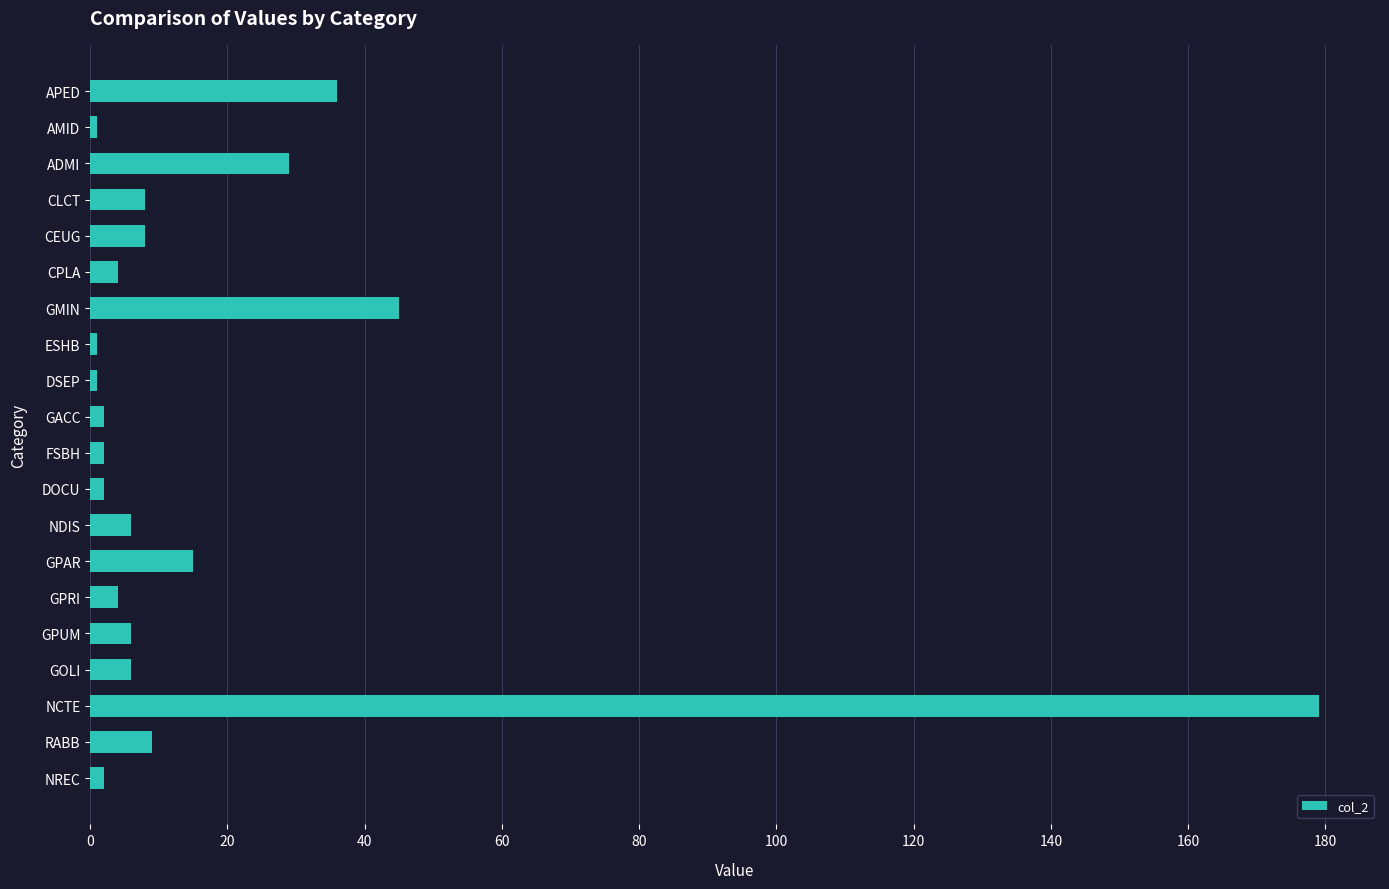

Reading bottom to top, extract all data points from this chart.

NREC=2	RABB=9	NCTE=179	GOLI=6	GPUM=6	GPRI=4	GPAR=15	NDIS=6	DOCU=2	FSBH=2	GACC=2	DSEP=1	ESHB=1	GMIN=45	CPLA=4	CEUG=8	CLCT=8	ADMI=29	AMID=1	APED=36